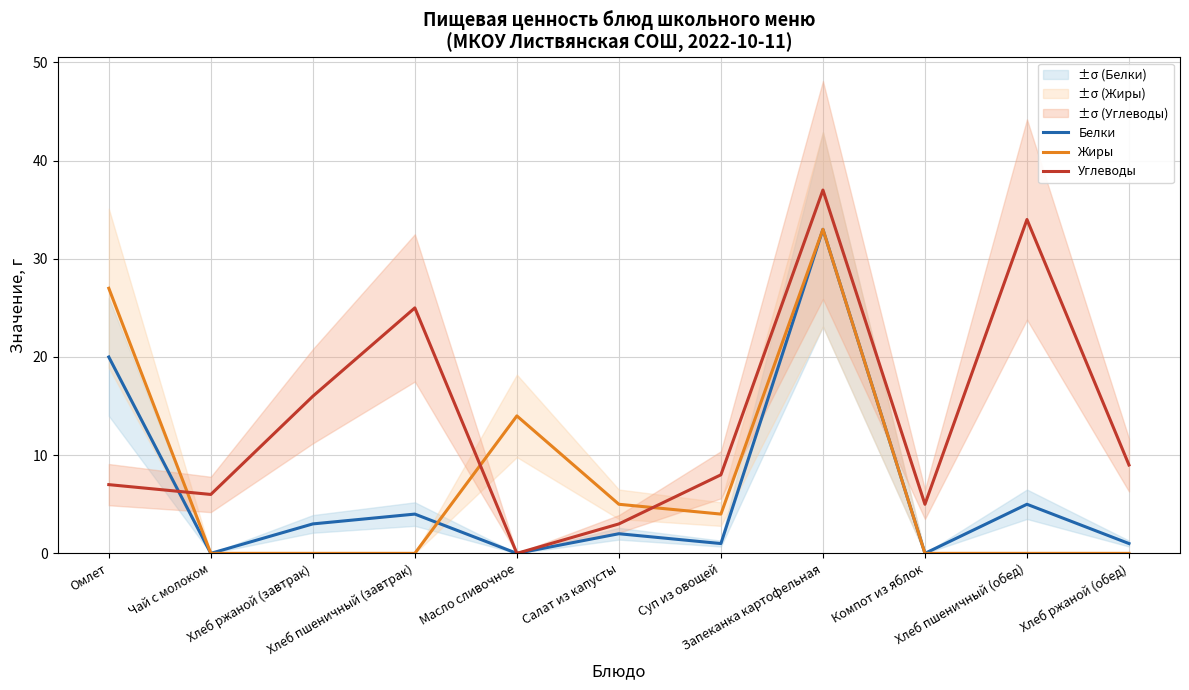

How many values in Белки are above zero?

8